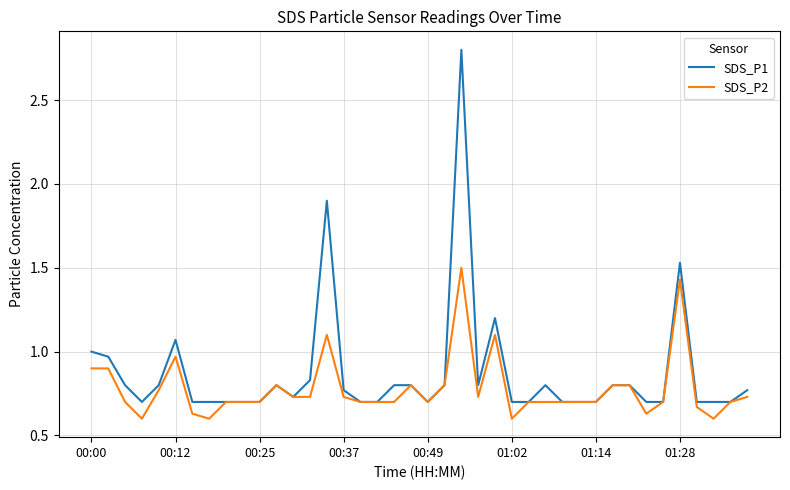

What are all the series names shown in the legend?

SDS_P1, SDS_P2